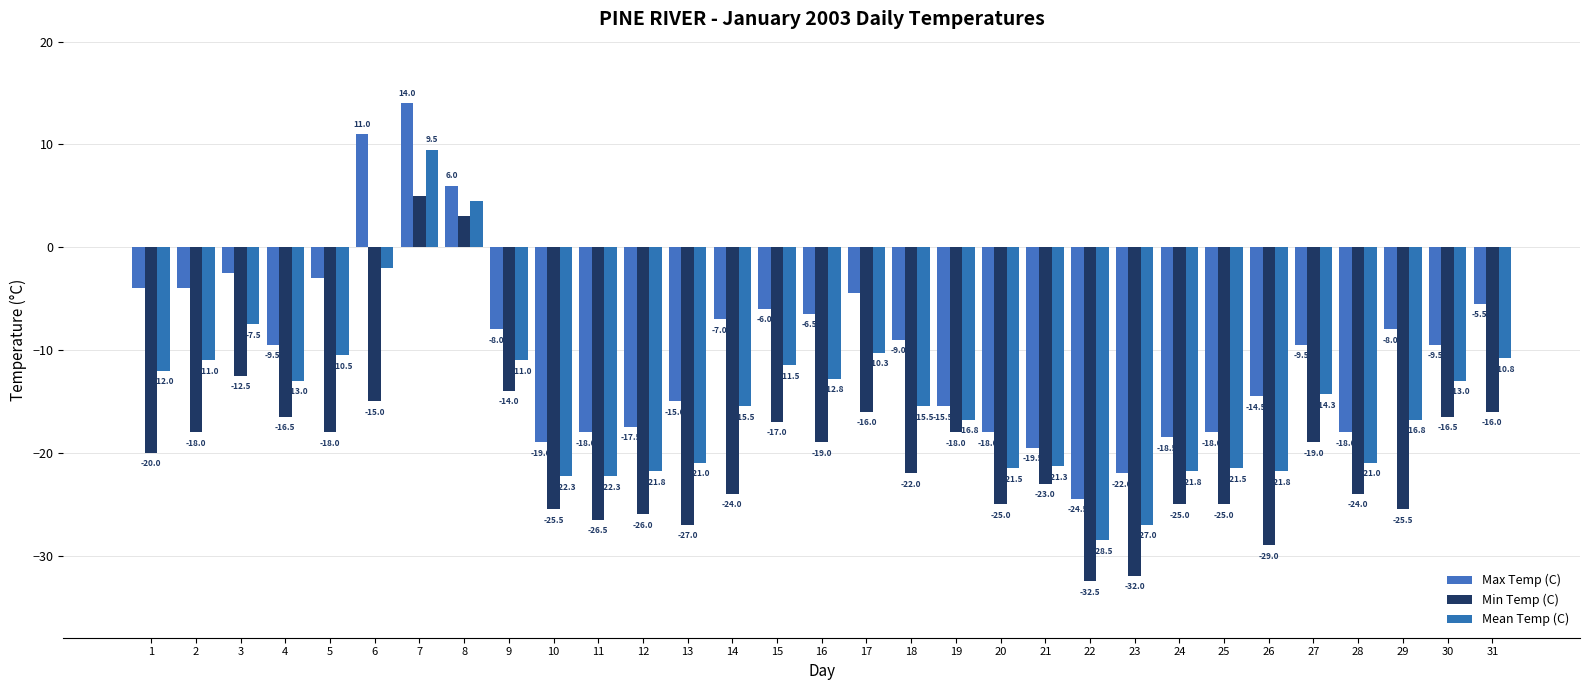

How many positive values does the Max Temp (C) series have?

3